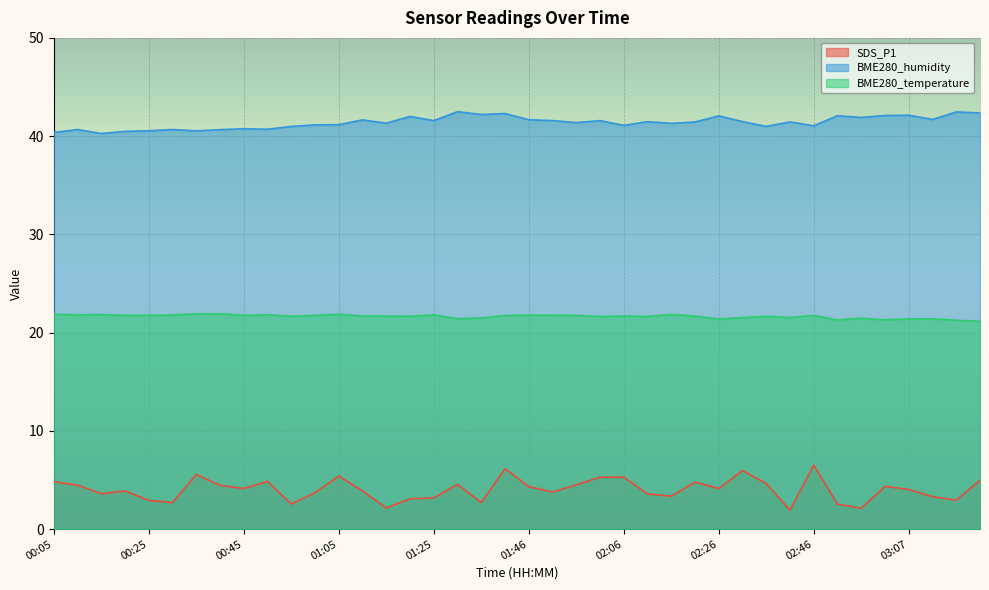

Where is the first local minimum for BME280_temperature?

00:10